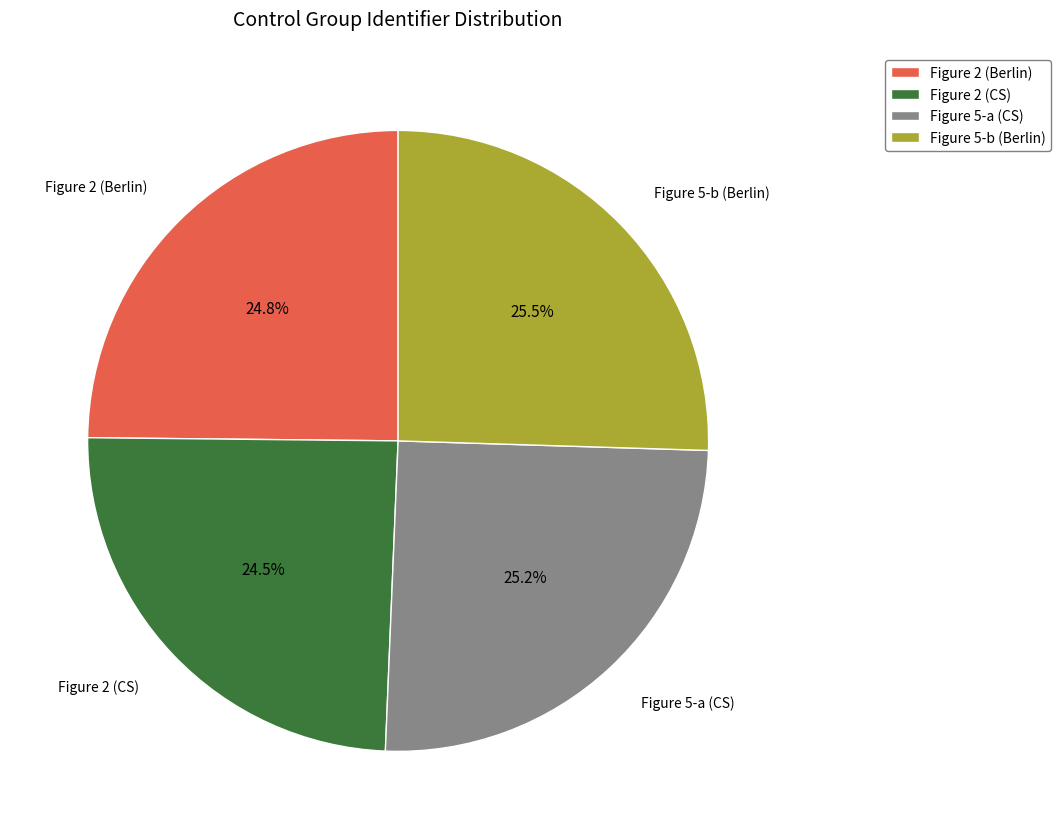

Count the number of slices in the pie.

4